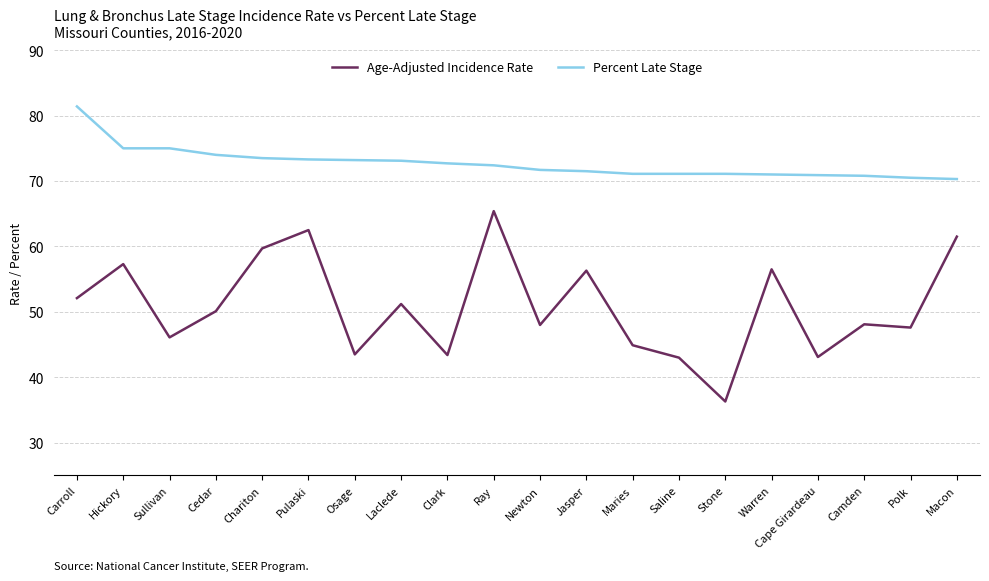

Is this an area chart (filled region under the line)?

No